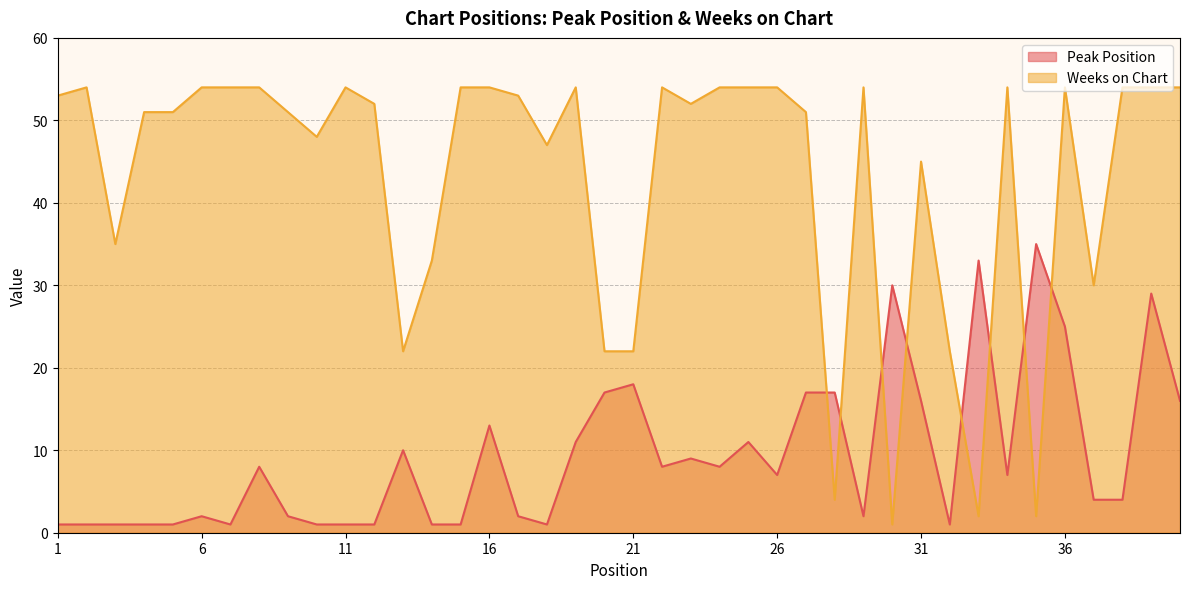

Does the chart have visible grid lines?

Yes